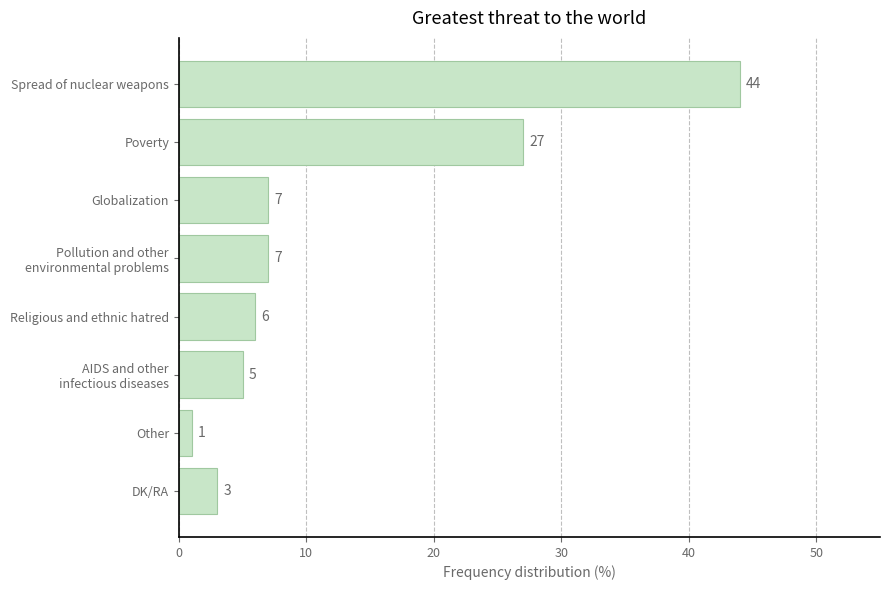

Where is the data nearest to the value 22?

Poverty